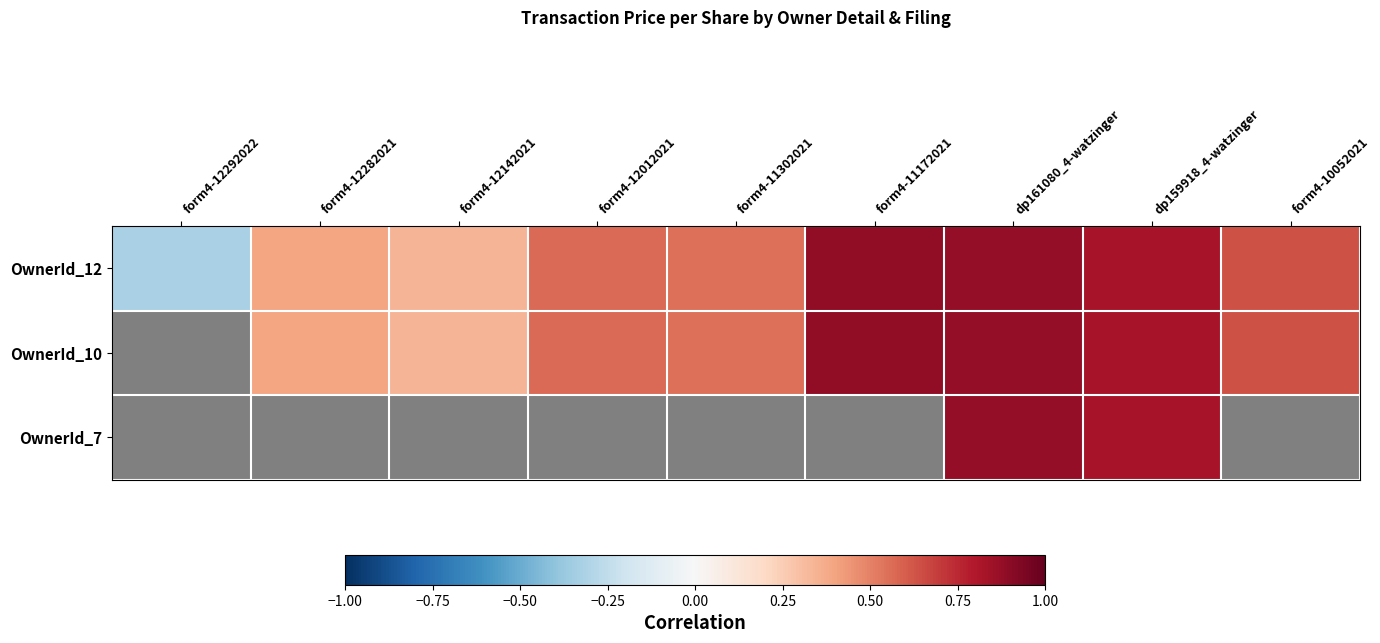

At which category is the sum across all series the highest?

dp161080_4-watzinger